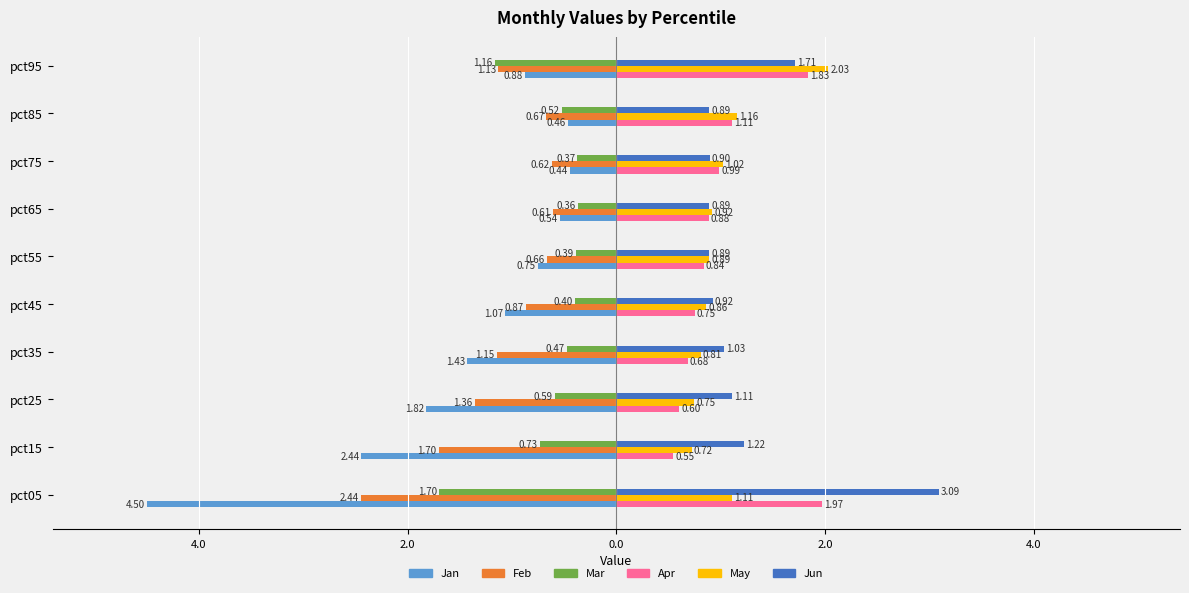

What are all the series names shown in the legend?

Jan, Feb, Mar, Apr, May, Jun